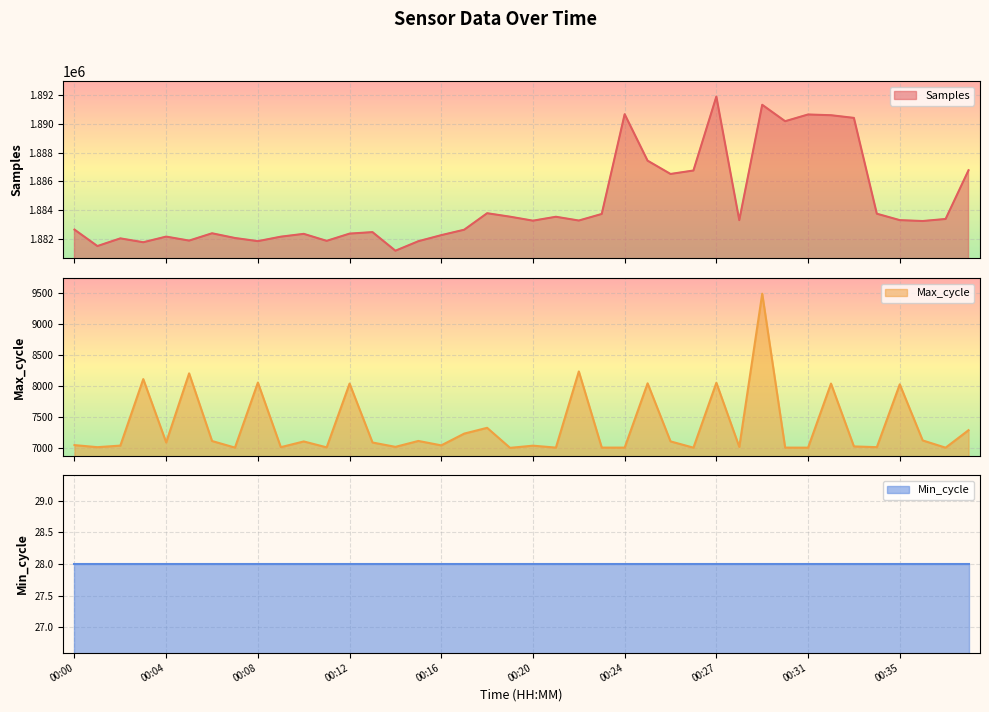

Where is the first local minimum for Max_cycle?

00:01